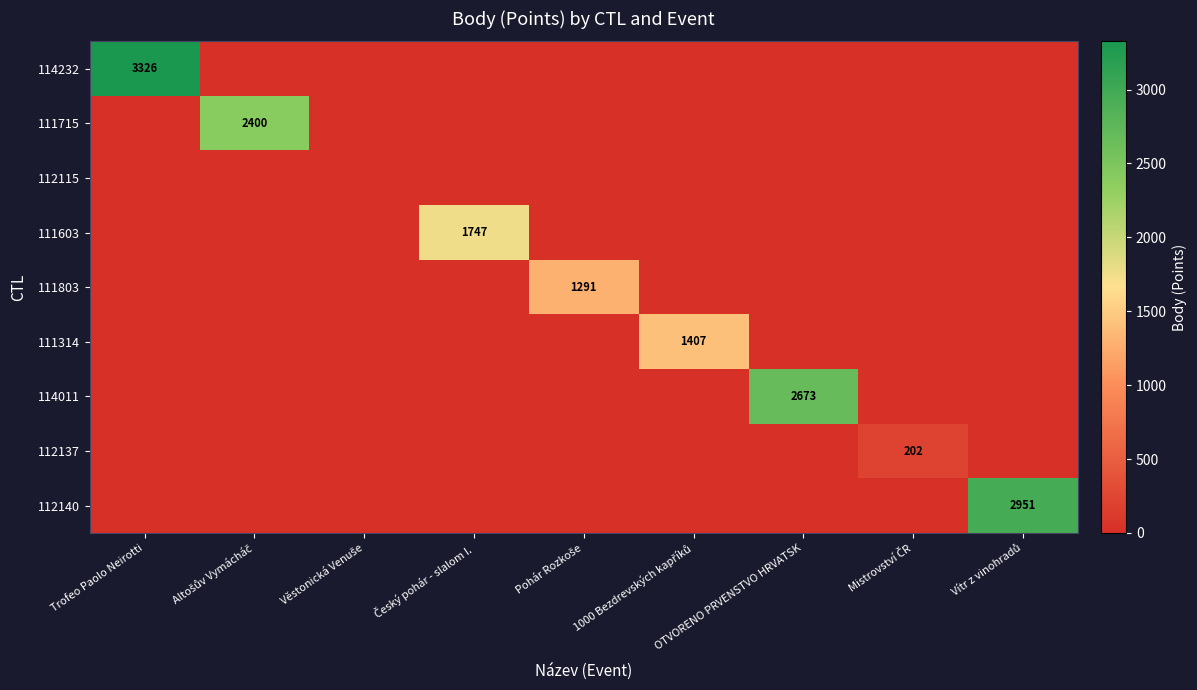

At how many categories does at least one series exceed 194?

8